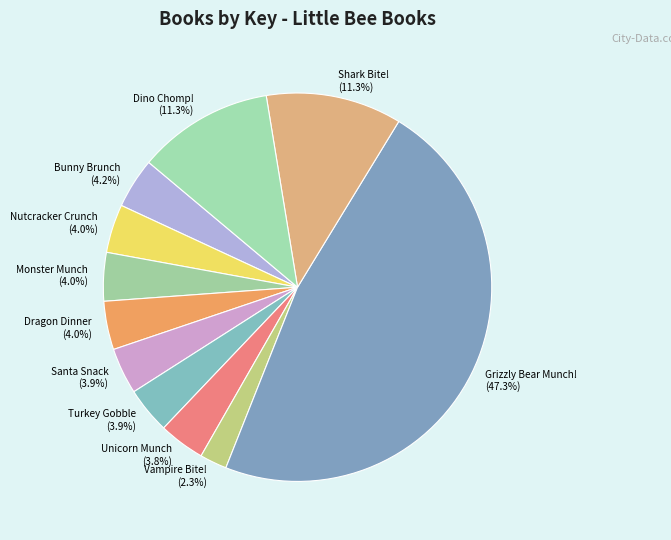

What percentage is NOT represented by Dino Chomp!?

88.7%